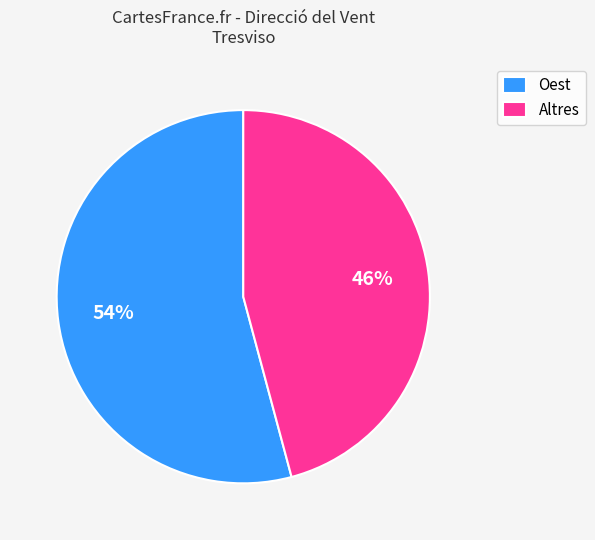

Is there a majority slice in this chart?

Yes